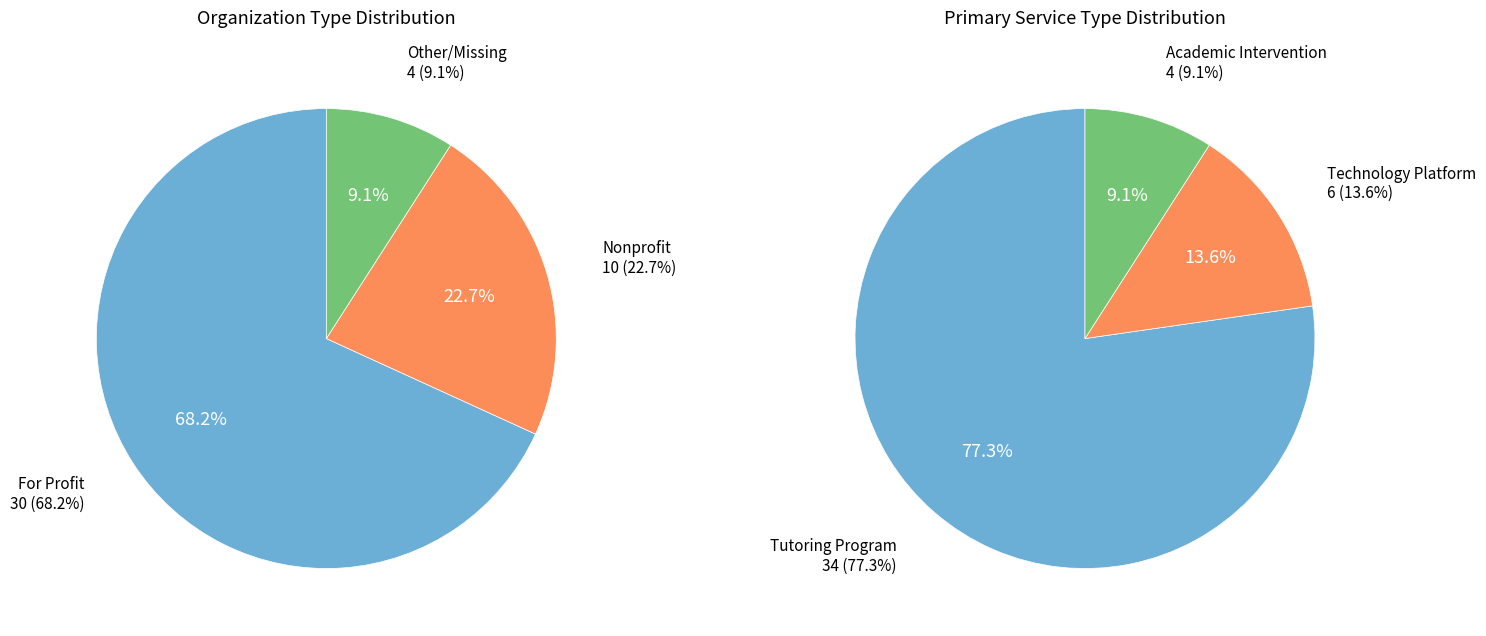

Is For Profit the majority of the pie?

Yes